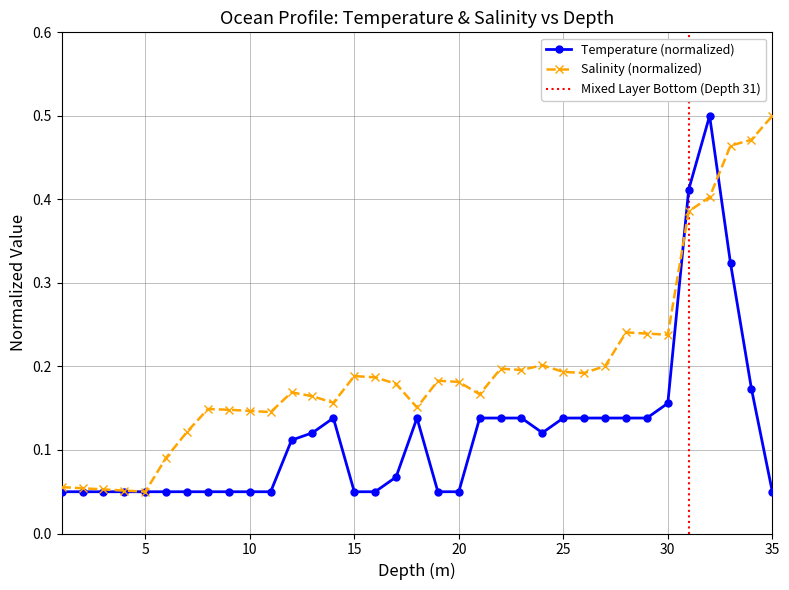

True or false: Salinity (normalized) has more than 0 interior local peaks.

True